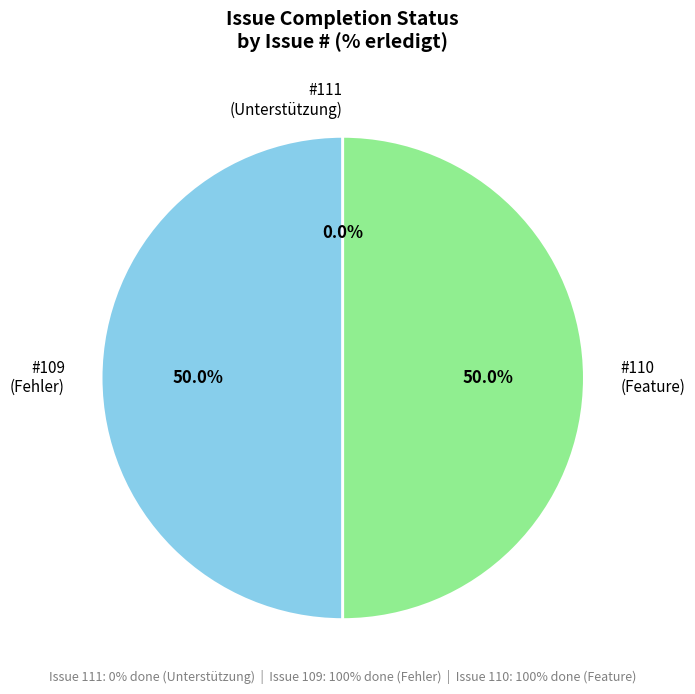

Count the number of slices in the pie.

3